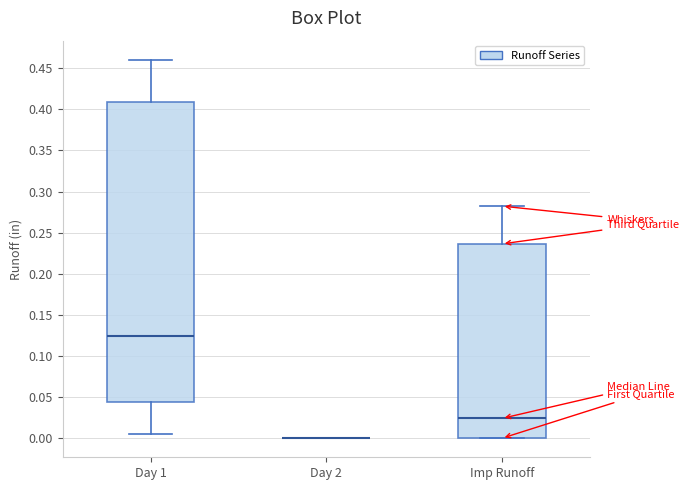

Where does the upper whisker of the box for Day 1 end on the y-axis? The values are not printed on the chart, so give them approximately, as read against the axis.

0.460